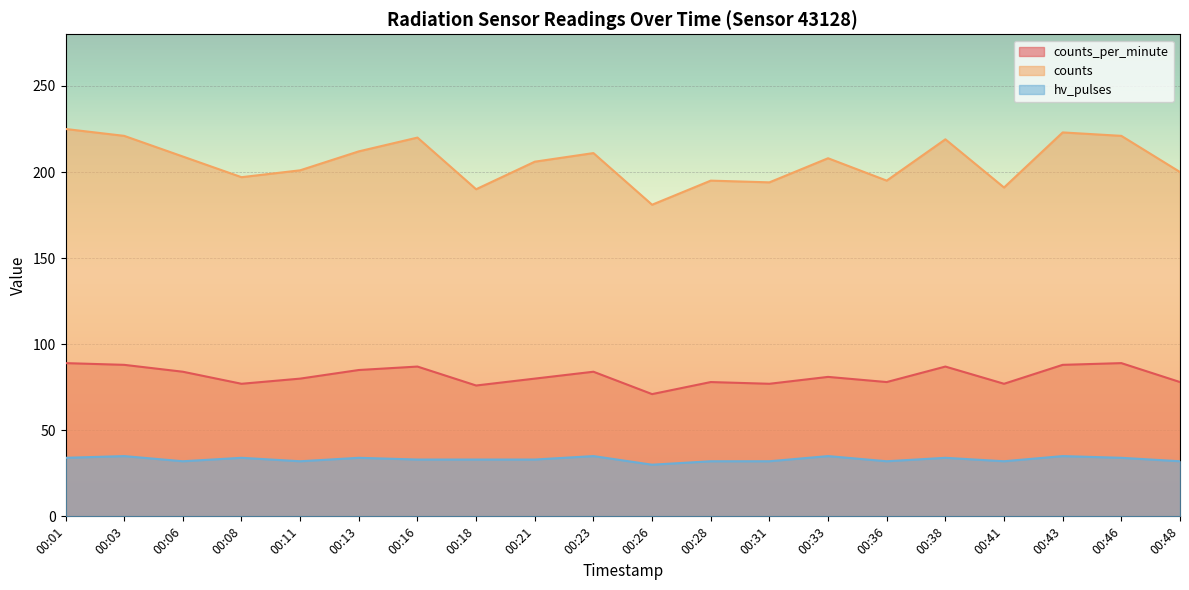

The value of hv_pulses at 00:18 is 14. True or false?

False